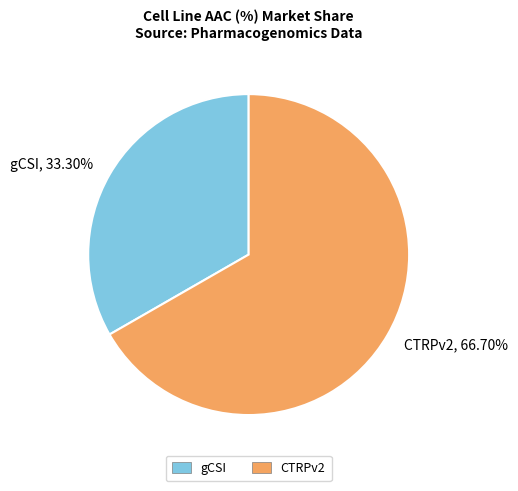

To the nearest percent, what is the combined percentage of CTRPv2 and gCSI?

100%